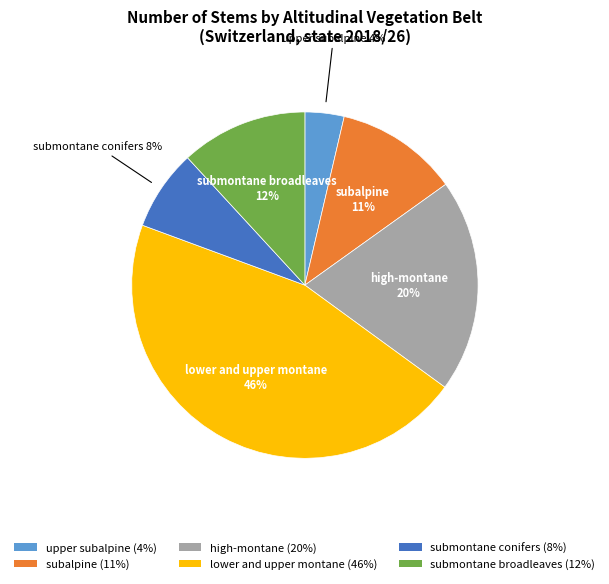

To the nearest percent, what is the difference between the largest and smallest slice percentages?

42%